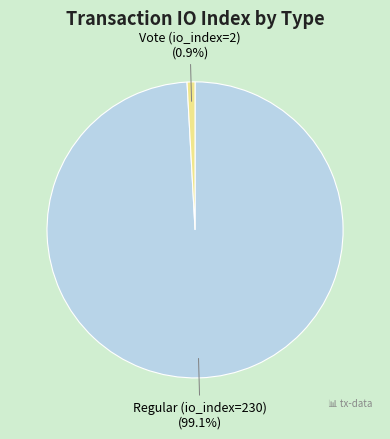

Which category has the smallest portion of the pie?

Vote (io_index=2)